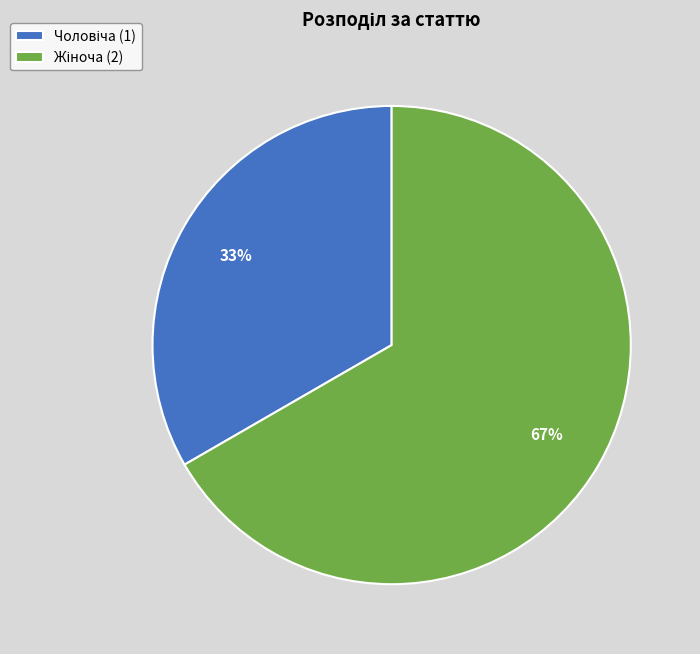

To the nearest percent, what is the average slice percentage?

50%